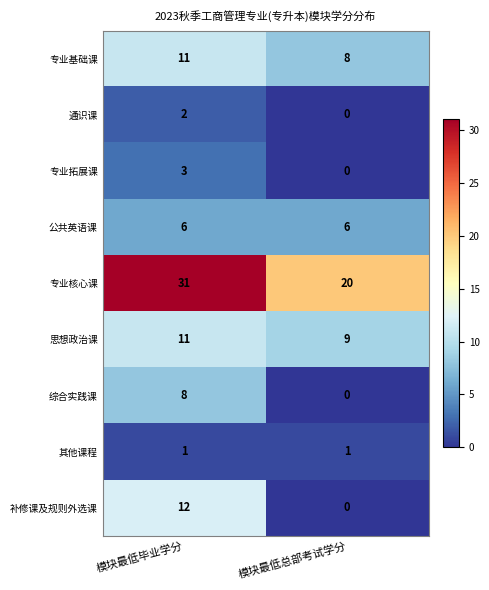

What is the average value of the 专业核心课 series?

26